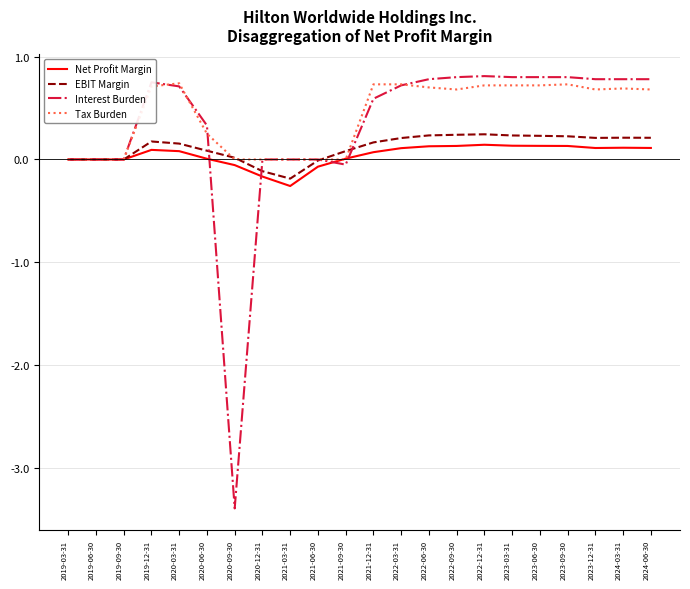

Which series has the largest range (max minus min)?

Interest Burden